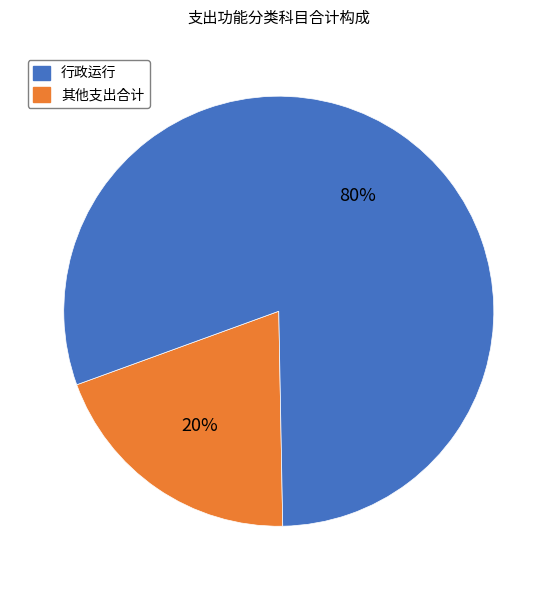

To the nearest percent, what is the average slice percentage?

50%